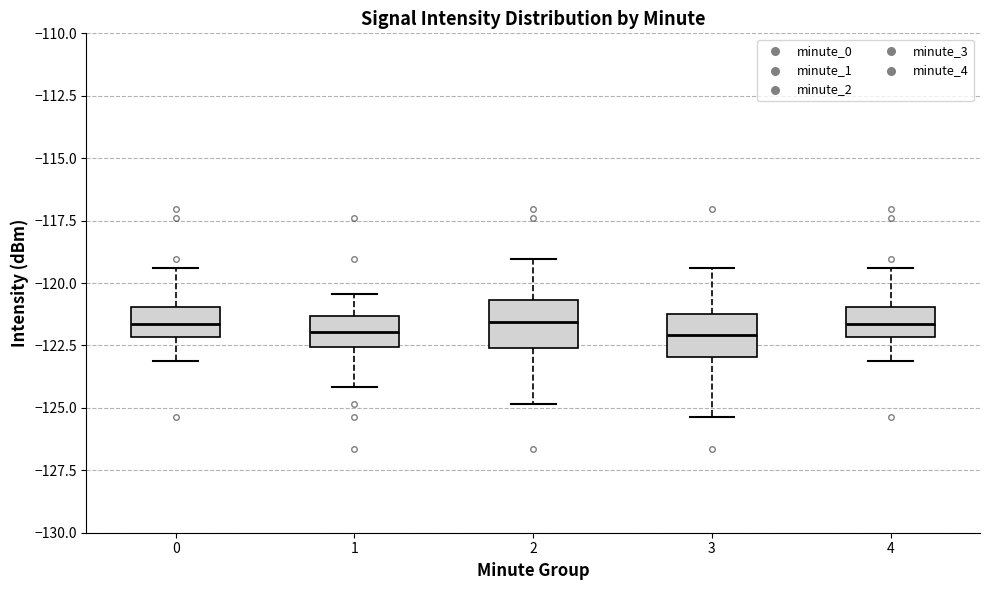

Reading left to right, read every box against the y-axis: the position of its median line, the range the box covers, and the ends of its whiskers. The values are not printed on the chart, so give them approximately, as read against the axis.

0: median -121.5, box -122.0 to -121.0, whiskers -123.0 to -119.5
1: median -122.0, box -122.5 to -121.5, whiskers -124.0 to -120.5
2: median -121.5, box -122.5 to -120.5, whiskers -125.0 to -119.0
3: median -122.0, box -123.0 to -121.0, whiskers -125.5 to -119.5
4: median -121.5, box -122.0 to -121.0, whiskers -123.0 to -119.5